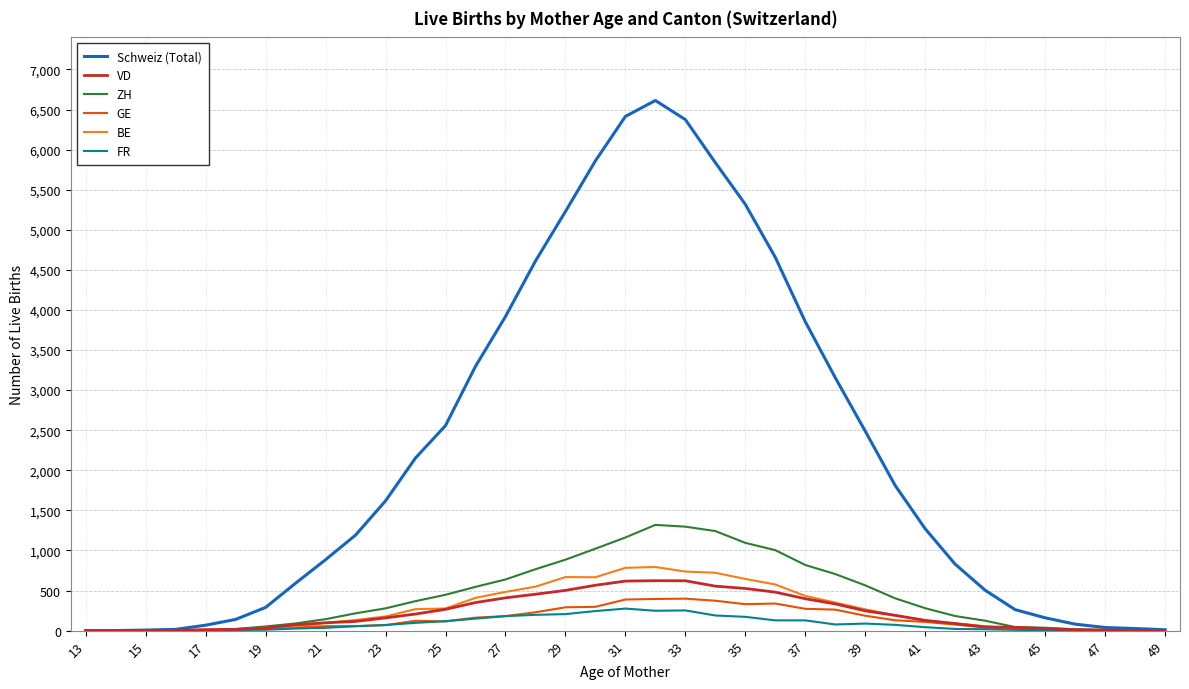

Which series has the largest total across all categories?

Schweiz (Total)